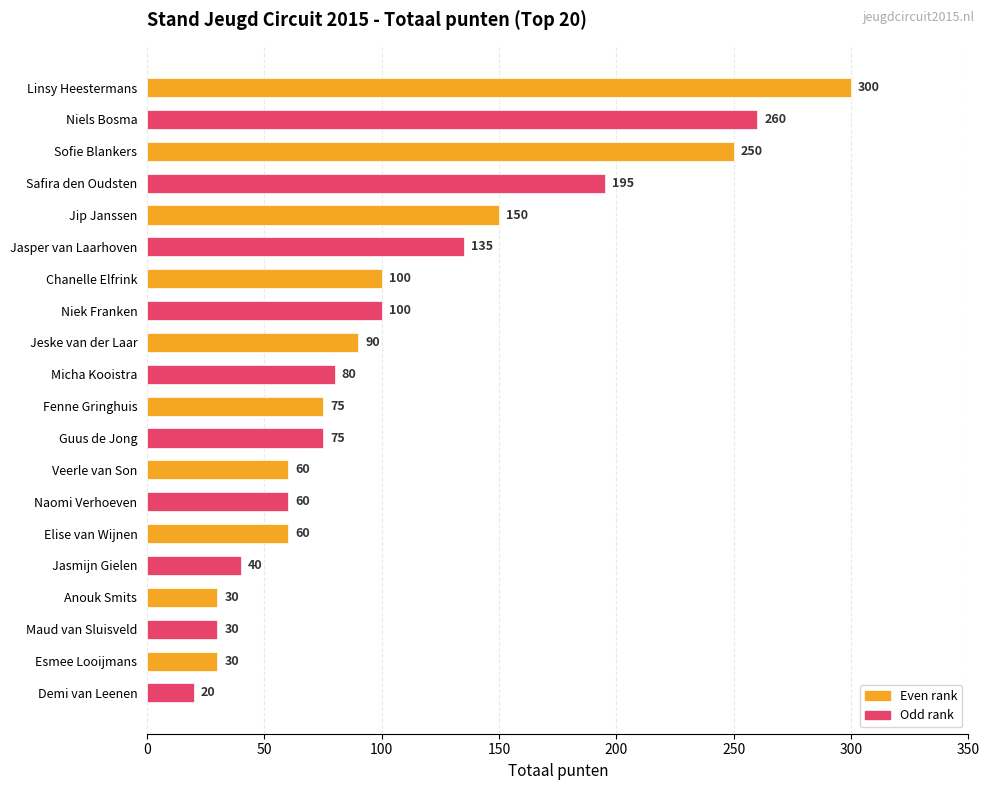

Between Fenne Gringhuis and Jip Janssen, which is larger?

Jip Janssen